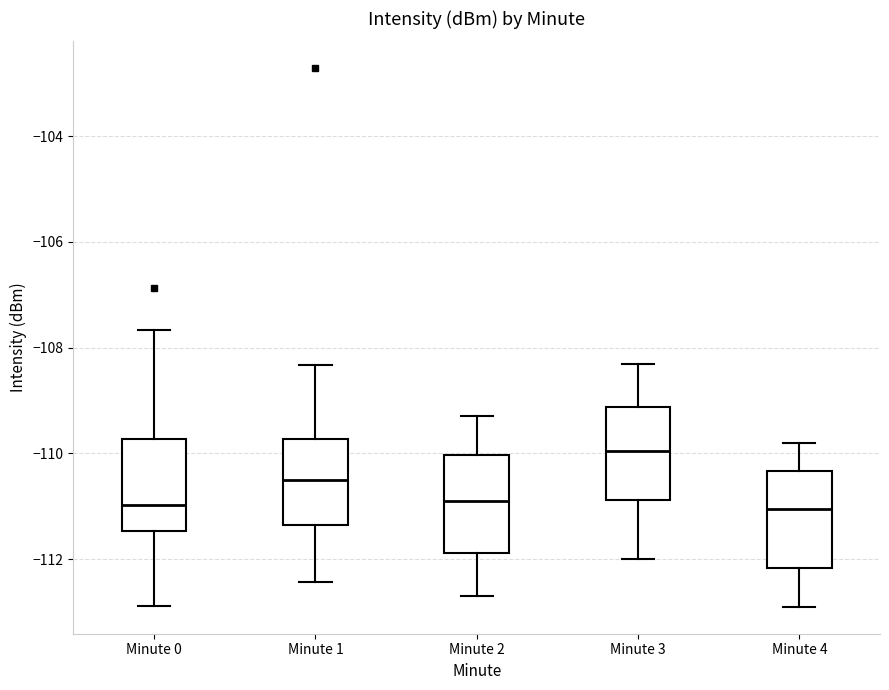

Where is the lower edge of the box for Minute 3 on the y-axis? The values are not printed on the chart, so give them approximately, as read against the axis.

-110.8